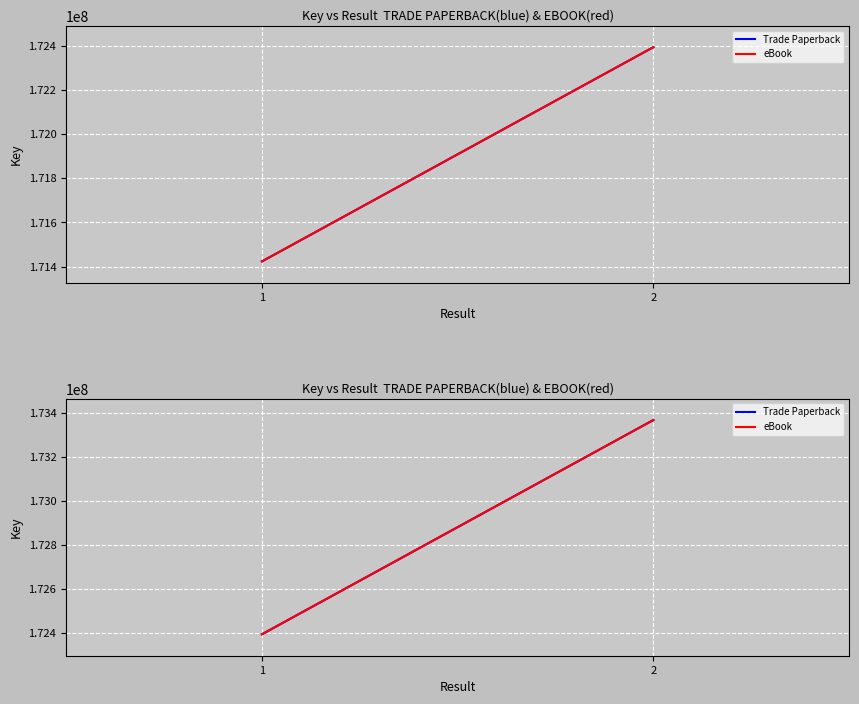

True or false: eBook has a value of 117382473 at 1.

False